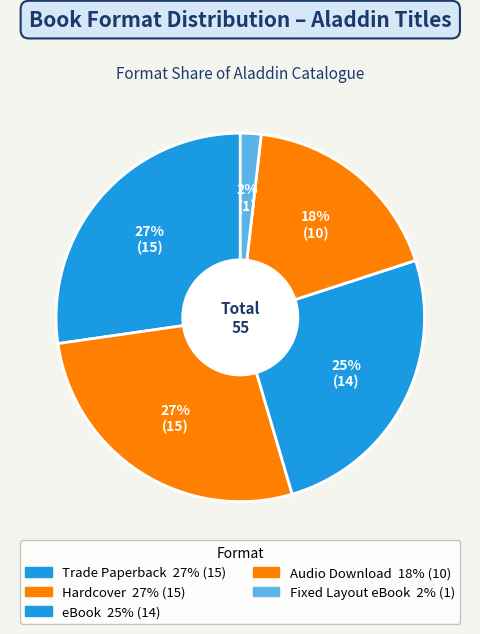

Between Audio Download and Fixed Layout eBook, which is larger?

Audio Download